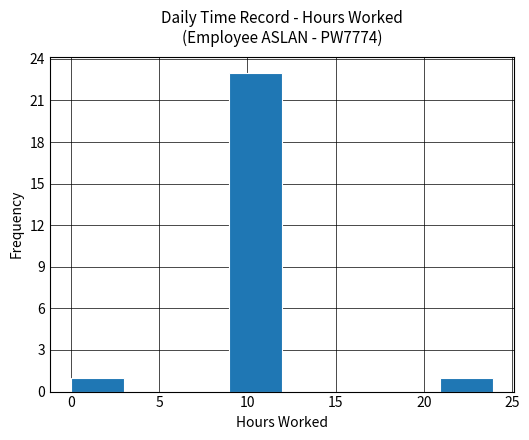

Reading left to right, transcribe this chart: for each bar, give the range it covers on the x-axis and its height. Neither the bar edges nor the heights are printed on the chart, so give them approximately, as read against the axes.

0 to 3: 1
3 to 6: 0
6 to 9: 0
9 to 12: 23
12 to 15: 0
15 to 18: 0
18 to 21: 0
21 to 24: 1